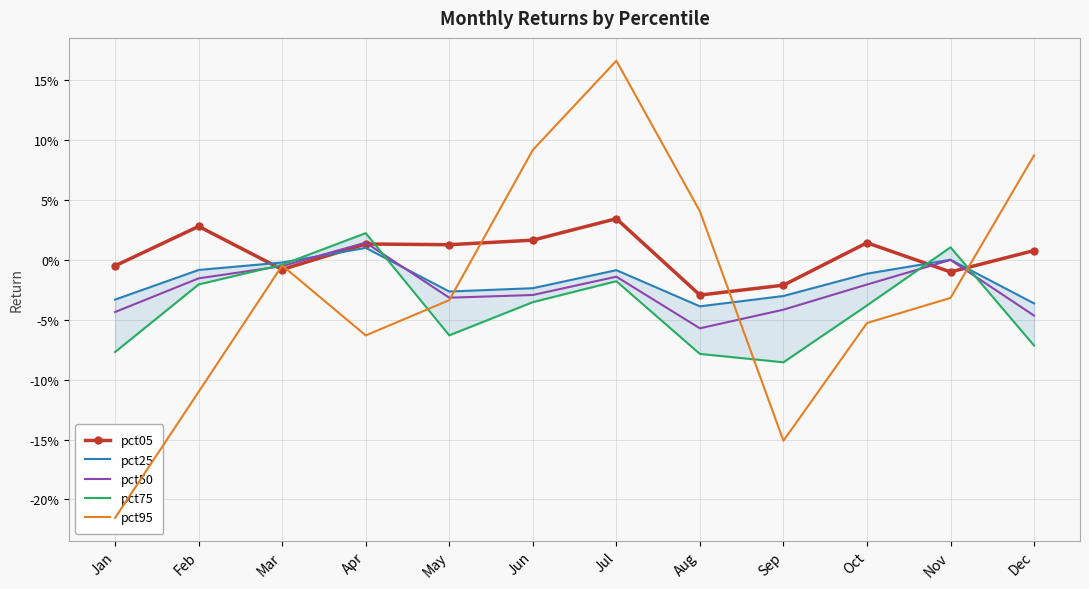

How many lines are shown in the chart?

5